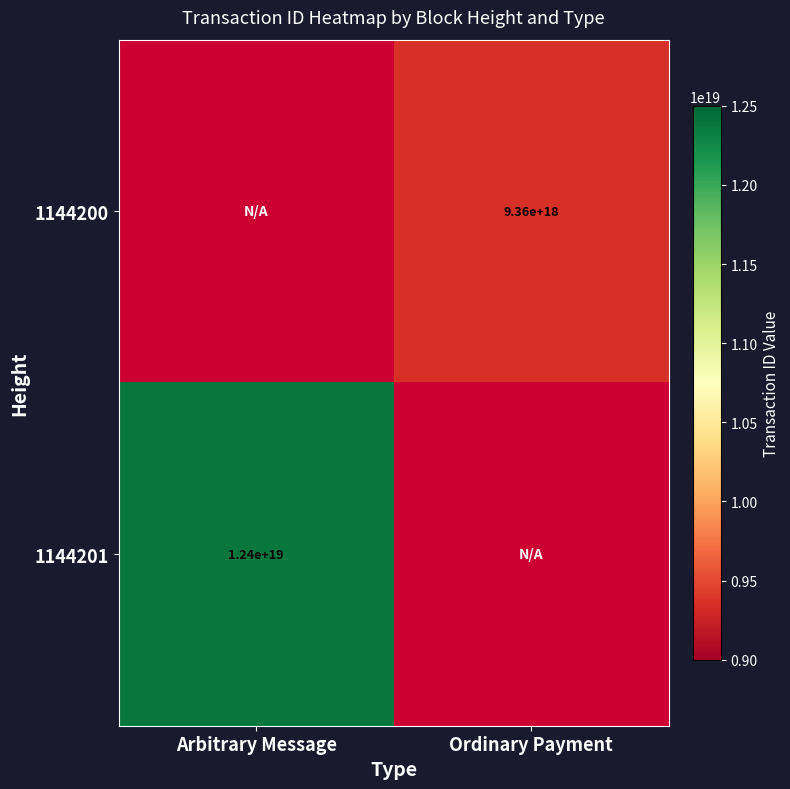

True or false: 1144200 has a value of 5518184586970021888 at Ordinary Payment.

False